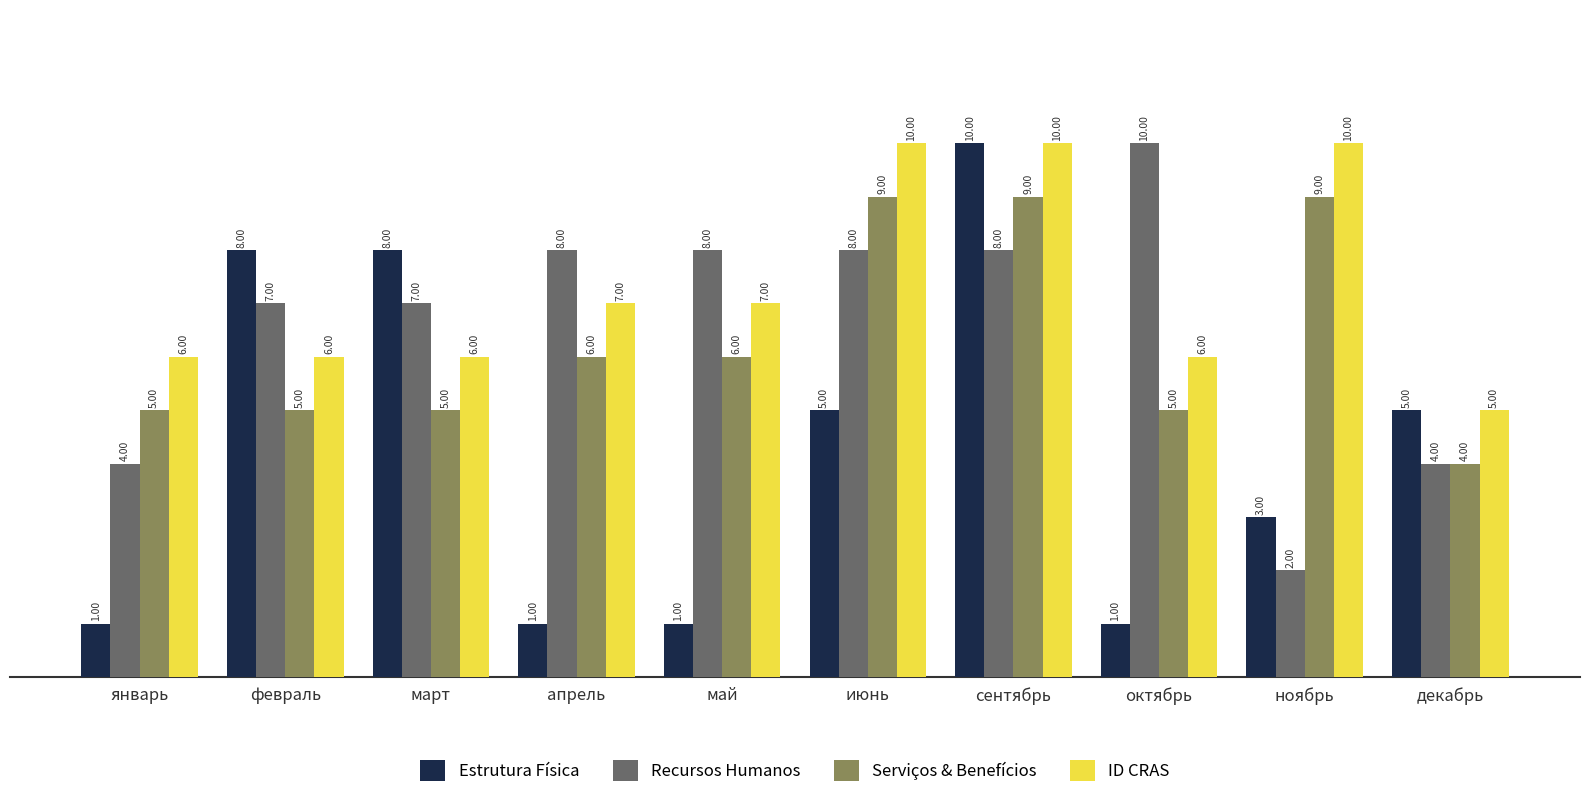

At which label does Estrutura Física first exceed 5?

февраль